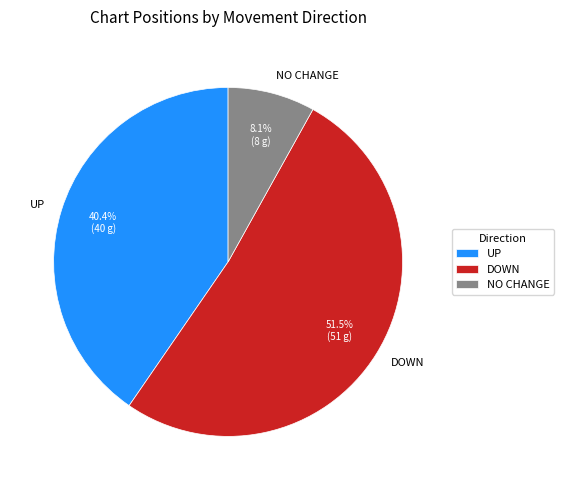

Rank the categories by value from lowest to highest.

NO CHANGE, UP, DOWN